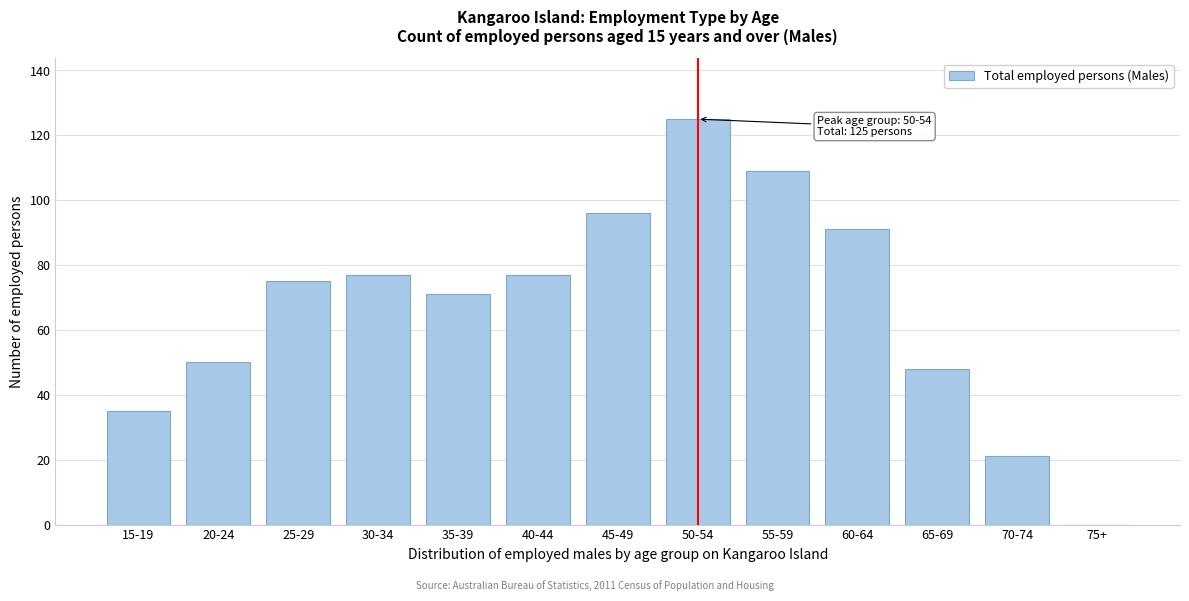

Reading left to right, transcribe all the data shown in this chart.

15-19=35	20-24=50	25-29=75	30-34=77	35-39=71	40-44=77	45-49=96	50-54=125	55-59=109	60-64=91	65-69=48	70-74=21	75+=0